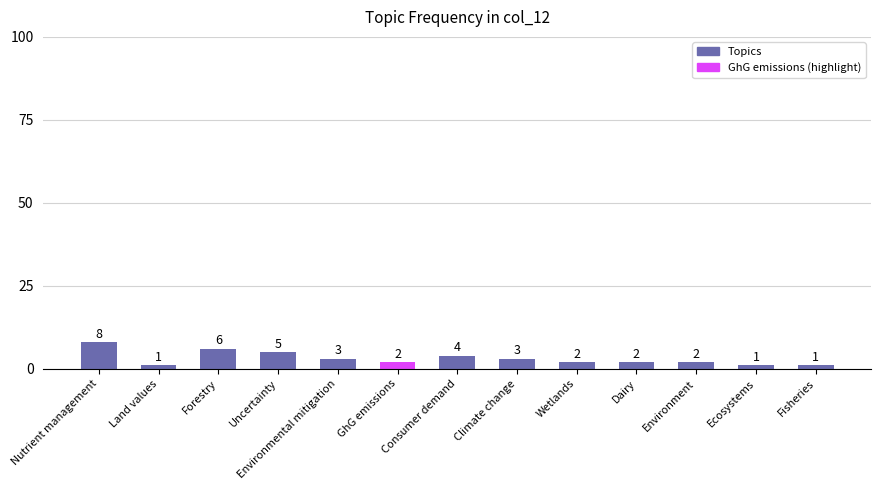

What is the value of the 2nd bar from the left?

1